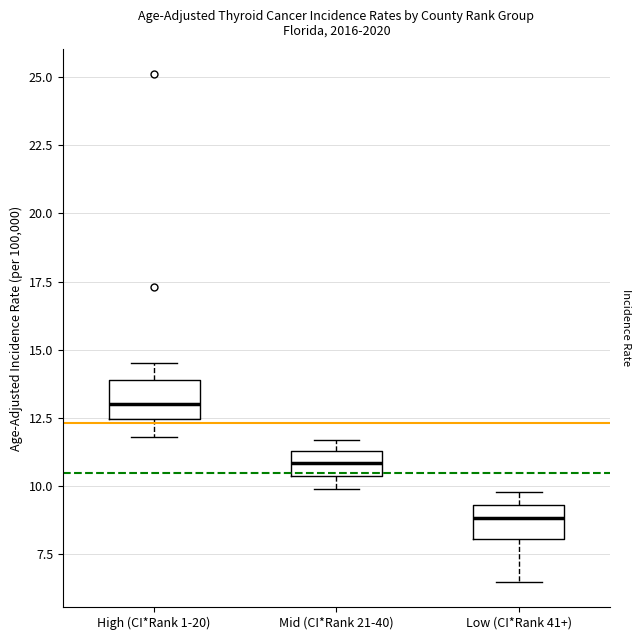

Reading left to right, read every box against the y-axis: the position of its median line, the range the box covers, and the ends of its whiskers. The values are not printed on the chart, so give them approximately, as read against the axis.

High (CI*Rank 1-20): median 13.0, box 12.5 to 14.0, whiskers 12.0 to 14.5
Mid (CI*Rank 21-40): median 11.0, box 10.5 to 11.5, whiskers 10.0 to 11.5 (just above the box's upper edge)
Low (CI*Rank 41+): median 9.0, box 8.0 to 9.5, whiskers 6.5 to 10.0